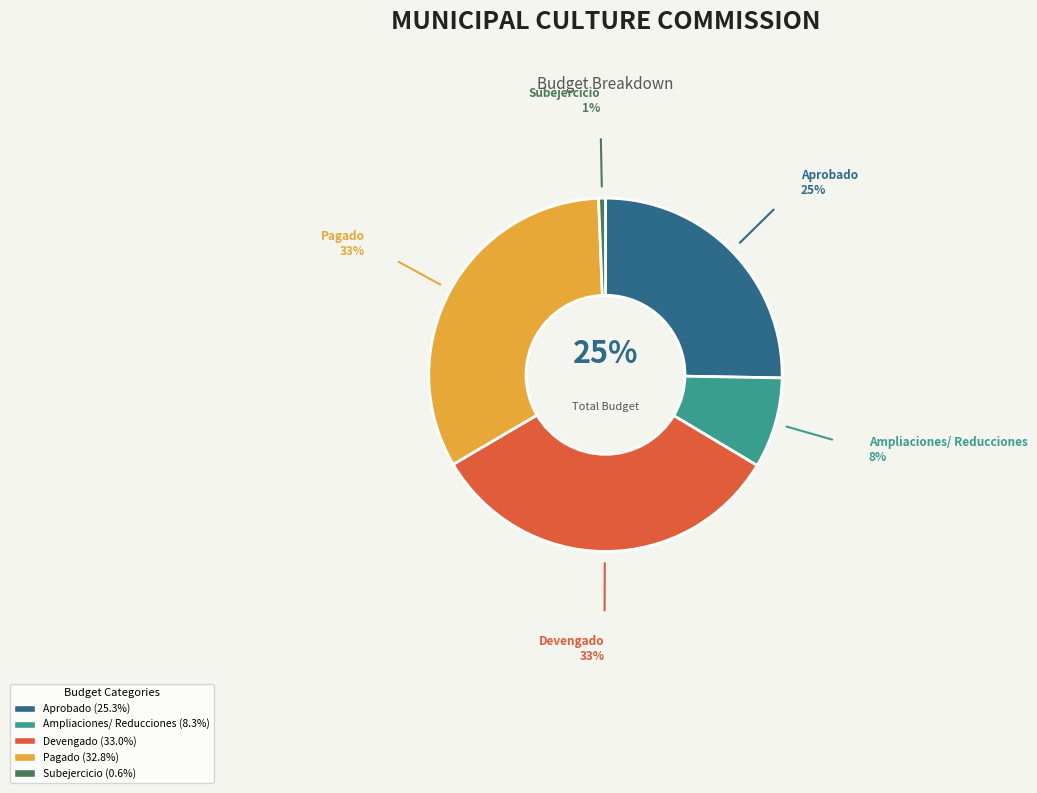

How many slices are in this pie chart?

5